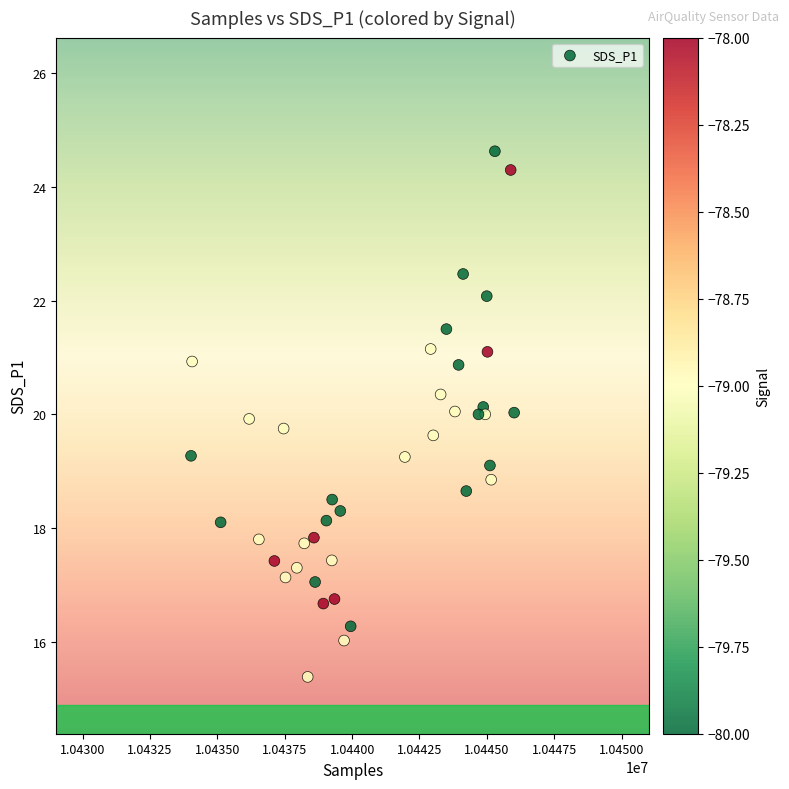

What is the range of X values (max minus min)?

11990.0